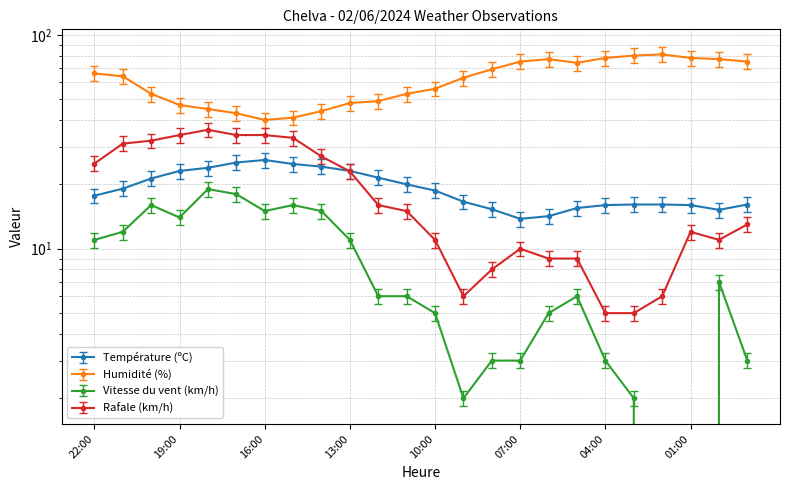

What is the difference between the maximum and minimum values in the Température (ºC) series?

13.2